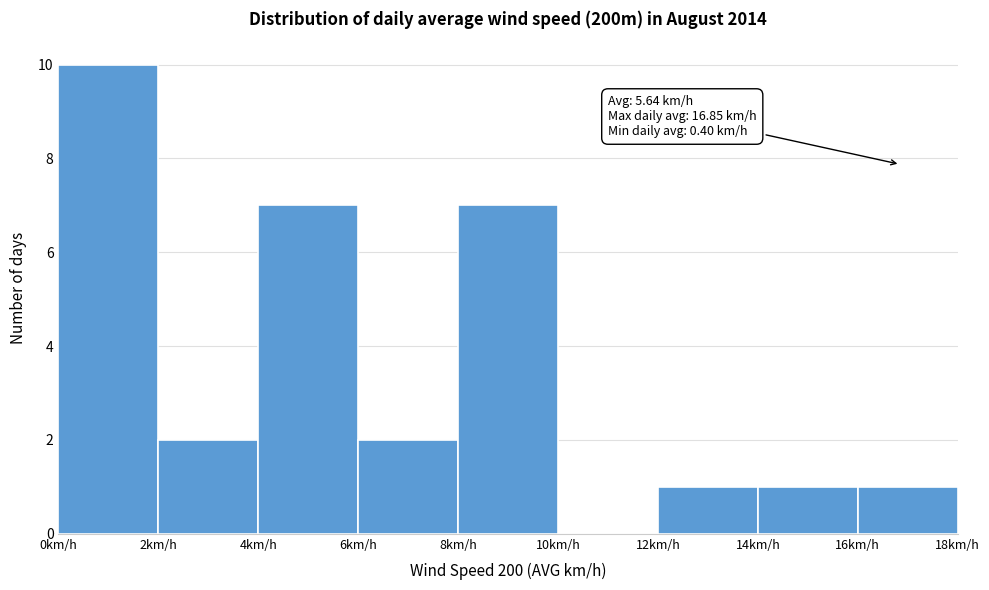

Which range on the x-axis has the tallest bar?

0 to 2